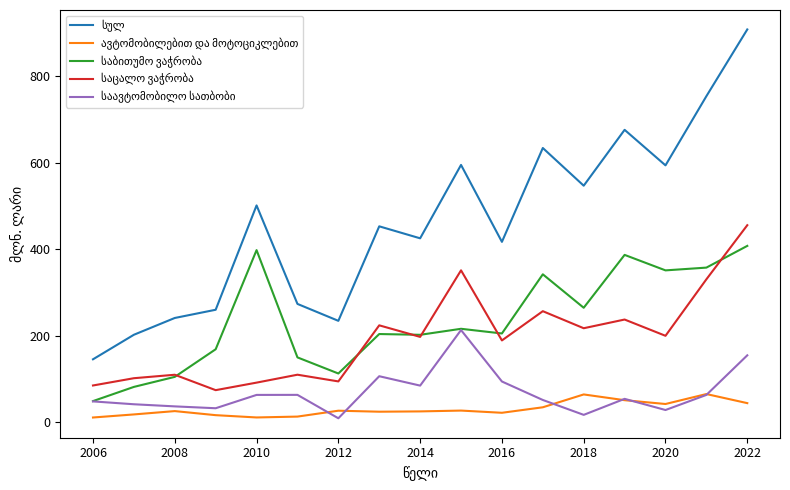

What is the greatest value displayed?

908.1